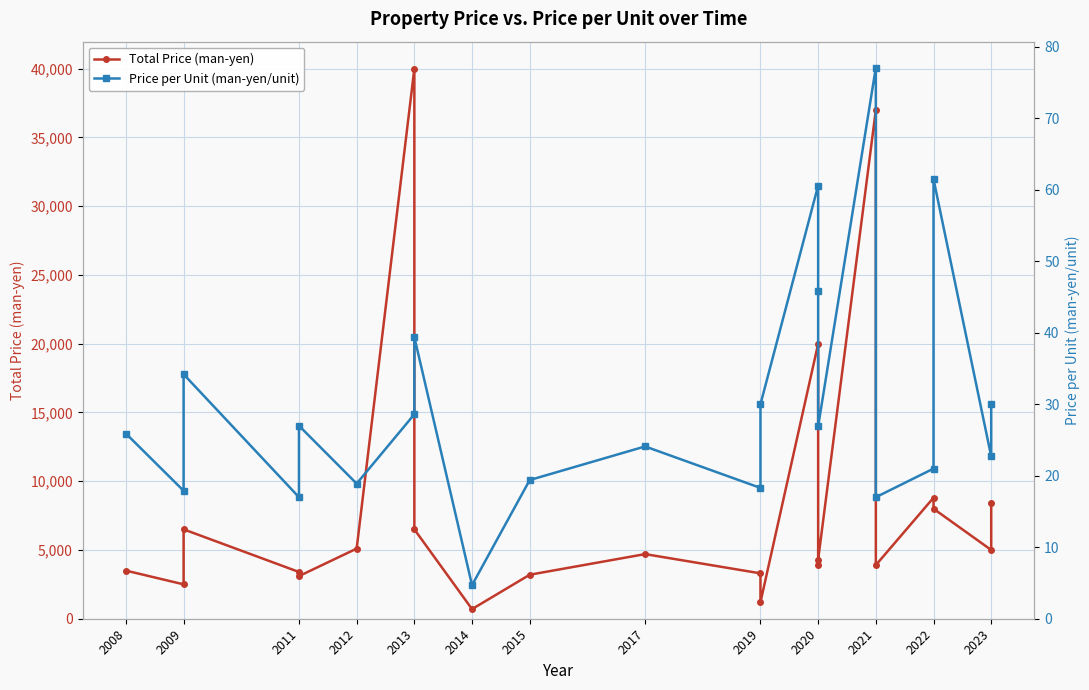

Does the chart display data point markers on the line(s)?

Yes